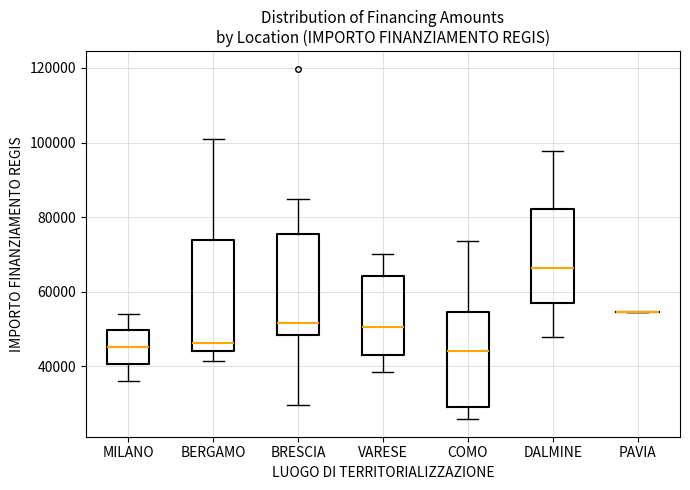

Reading left to right, transcribe this box plot: for each box, give where its median line is, the range the box spans, and where its two whiskers end, as read against the y-axis. The values are not printed on the chart, so give them approximately, as read against the axis.

MILANO: median 46000, box 40000 to 50000, whiskers 36000 to 54000
BERGAMO: median 46000, box 44000 to 74000, whiskers 42000 to 100000
BRESCIA: median 52000, box 48000 to 76000, whiskers 30000 to 84000
VARESE: median 50000, box 44000 to 64000, whiskers 38000 to 70000
COMO: median 44000, box 30000 to 54000, whiskers 26000 to 74000
DALMINE: median 66000, box 58000 to 82000, whiskers 48000 to 98000
PAVIA: box collapsed to a line at 54000, whiskers 54000 to 54000